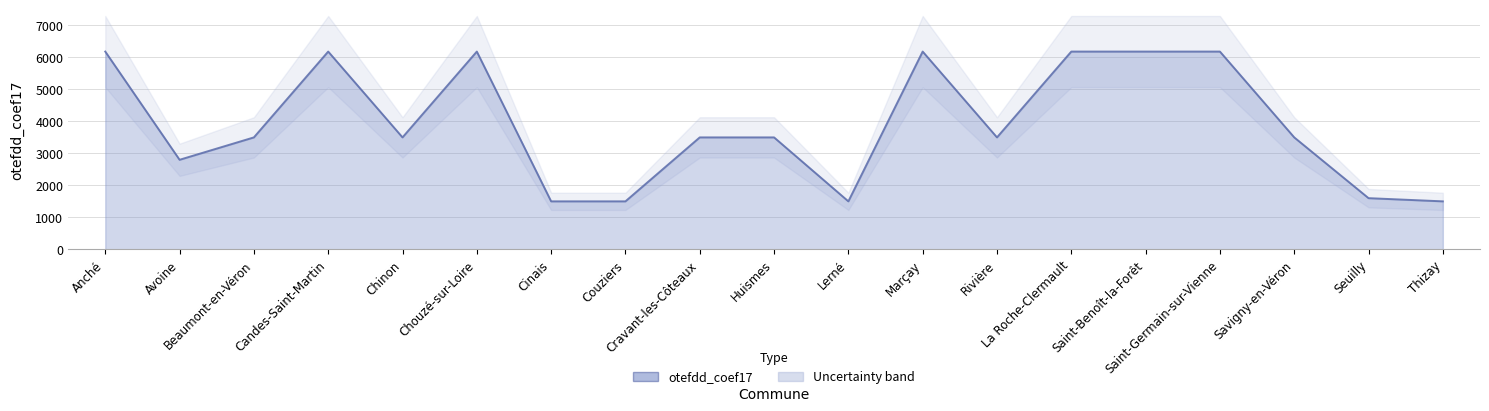

List the labels in order of value, largest first.

Anché, Candes-Saint-Martin, Chouzé-sur-Loire, Marçay, La Roche-Clermault, Saint-Benoît-la-Forêt, Saint-Germain-sur-Vienne, Beaumont-en-Véron, Chinon, Cravant-les-Côteaux, Huismes, Rivière, Savigny-en-Véron, Avoine, Seuilly, Cinais, Couziers, Lerné, Thizay